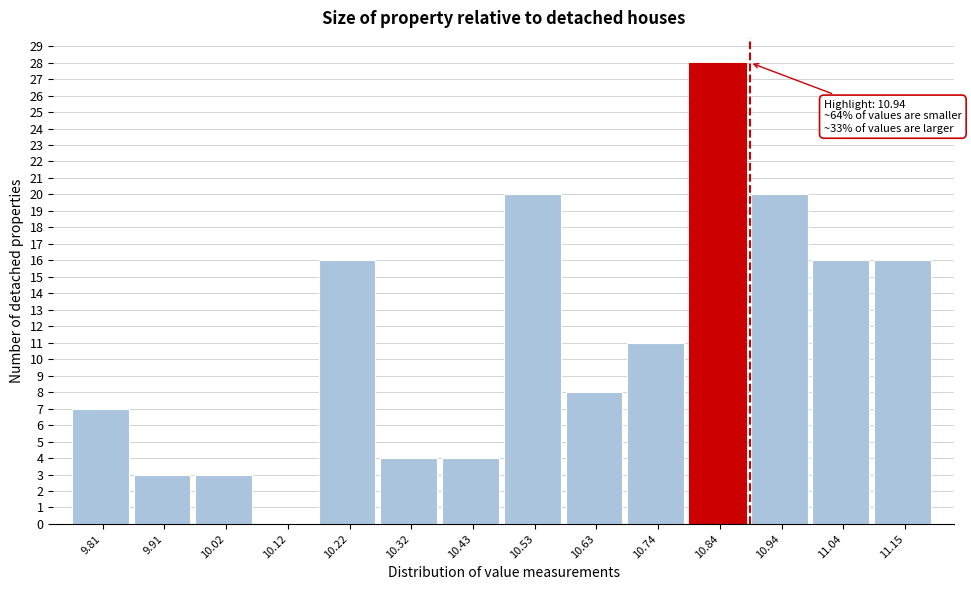

Reading left to right, what are all the values shown in this chart?

9.81=7	9.91=3	10.02=3	10.12=0	10.22=16	10.32=4	10.43=4	10.53=20	10.63=8	10.74=11	10.84=28	10.94=20	11.04=16	11.15=16